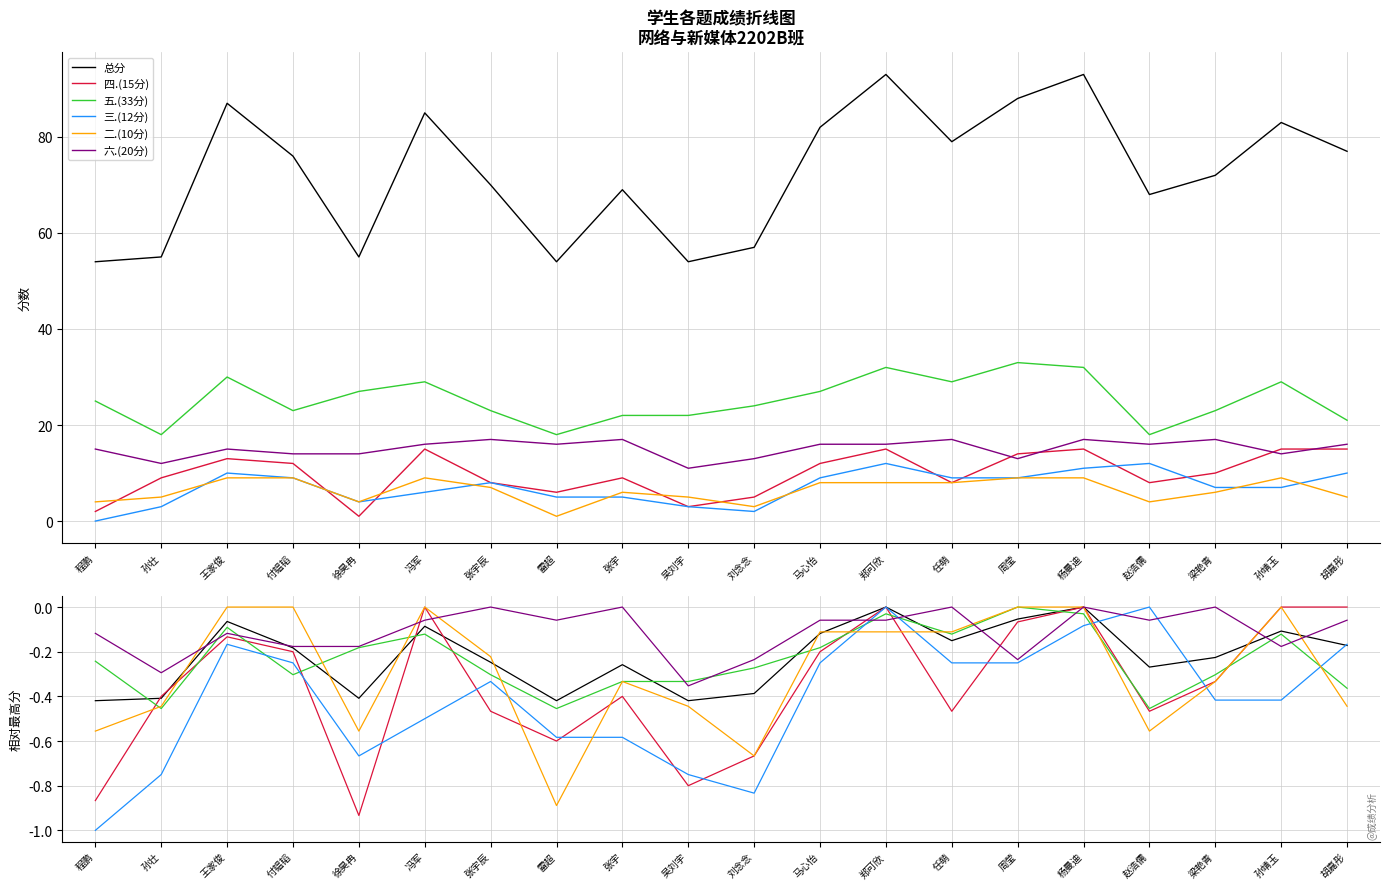

Read the 总分 value at 雷超.

-0.4